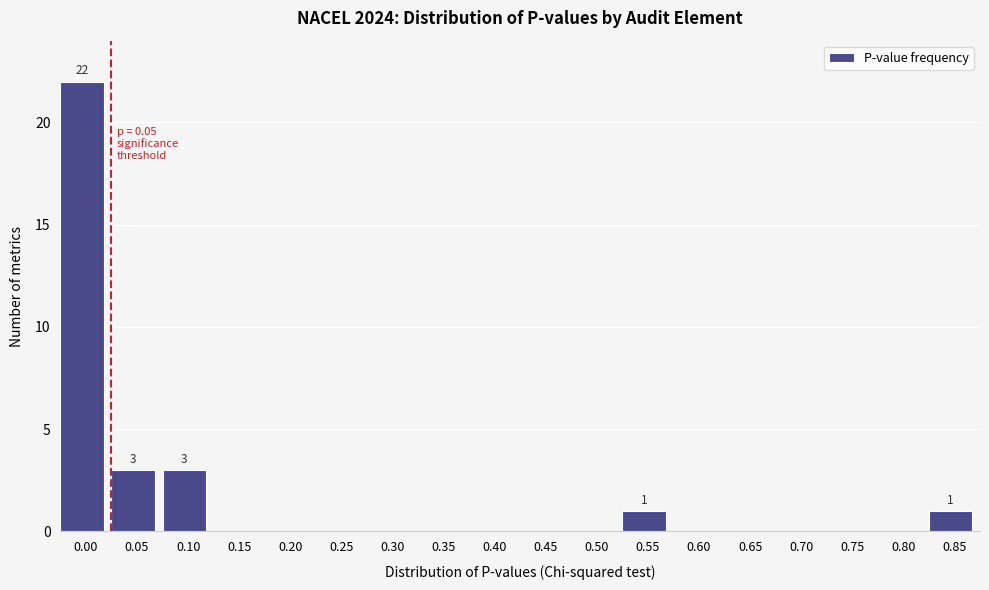

Reading left to right, what are all the values shown in this chart?

0.00=22	0.05=3	0.10=3	0.15=0	0.20=0	0.25=0	0.30=0	0.35=0	0.40=0	0.45=0	0.50=0	0.55=1	0.60=0	0.65=0	0.70=0	0.75=0	0.80=0	0.85=1